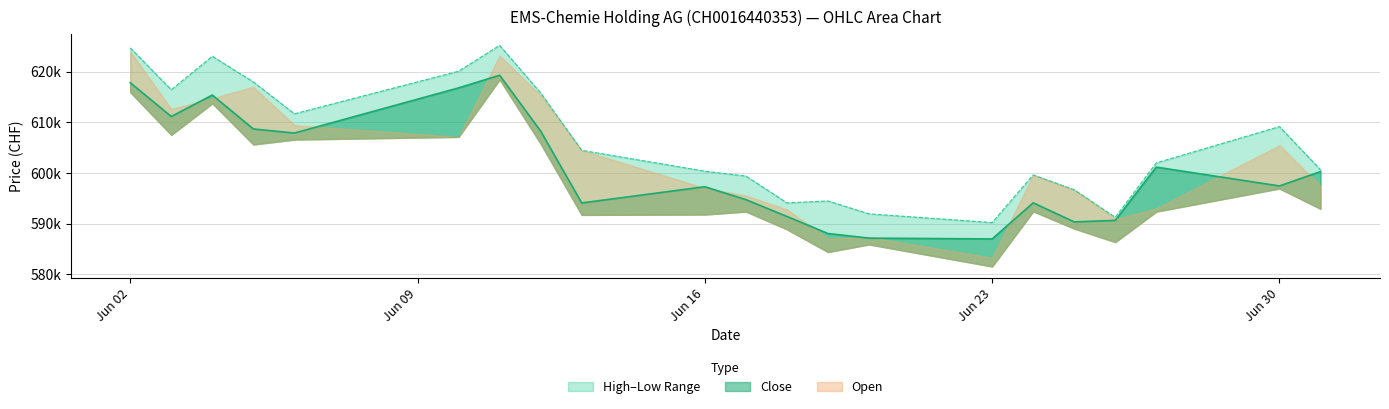

The Close series shows 223874 at 03.06.2025. True or false?

False